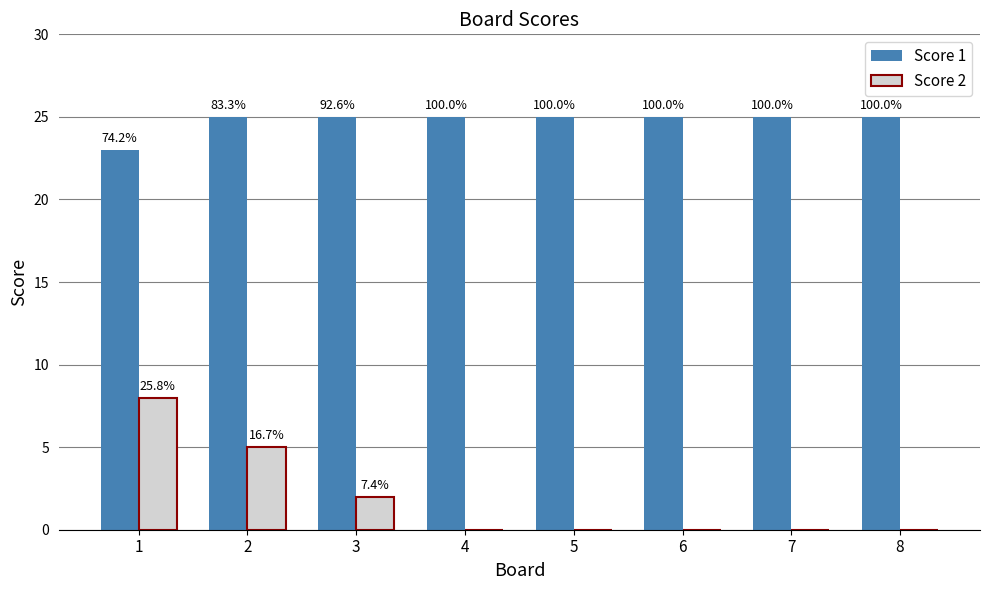

Reading left to right, extract all data points from this chart.

Score 1: 23	25	25	25	25	25	25	25
Score 2: 8	5	2	0	0	0	0	0